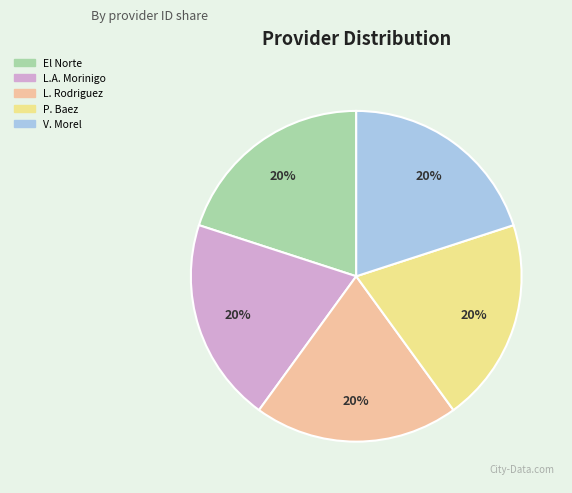

To the nearest percent, what percentage of the pie is V. Morel?

20%